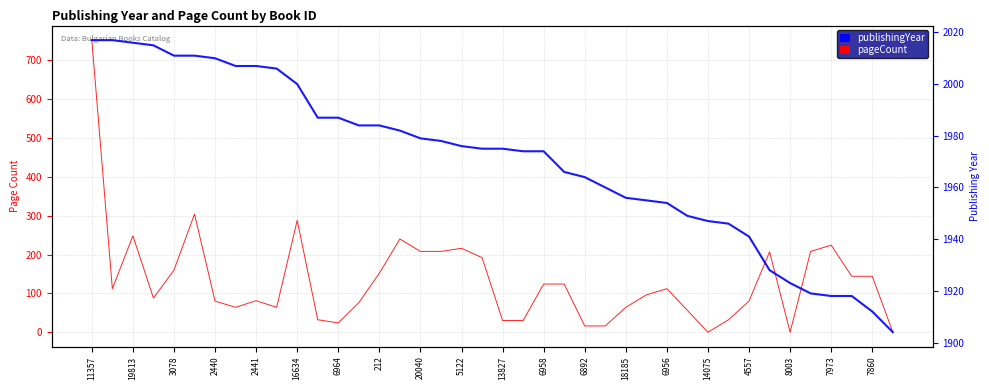

List the series in order of their overall mean, highest first.

publishingYear, pageCount